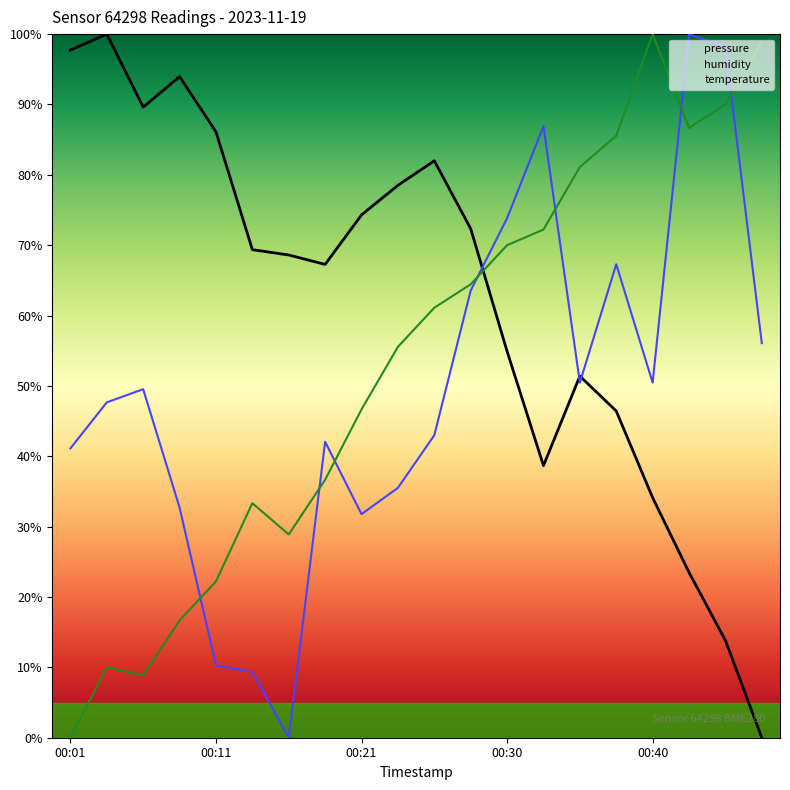

How many data points does each series have?

20